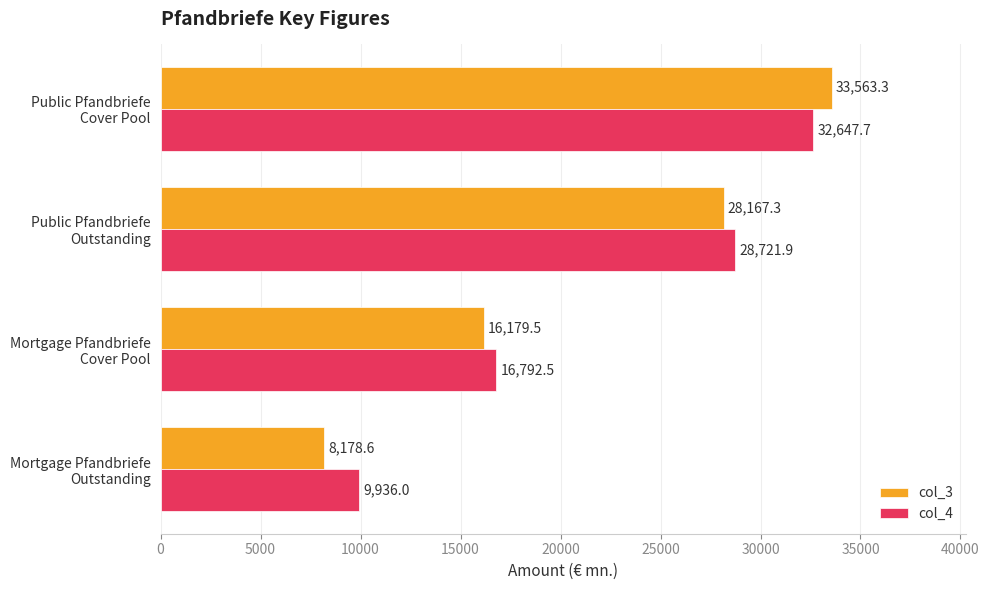

What is the sum of all col_4 values?

88098.1